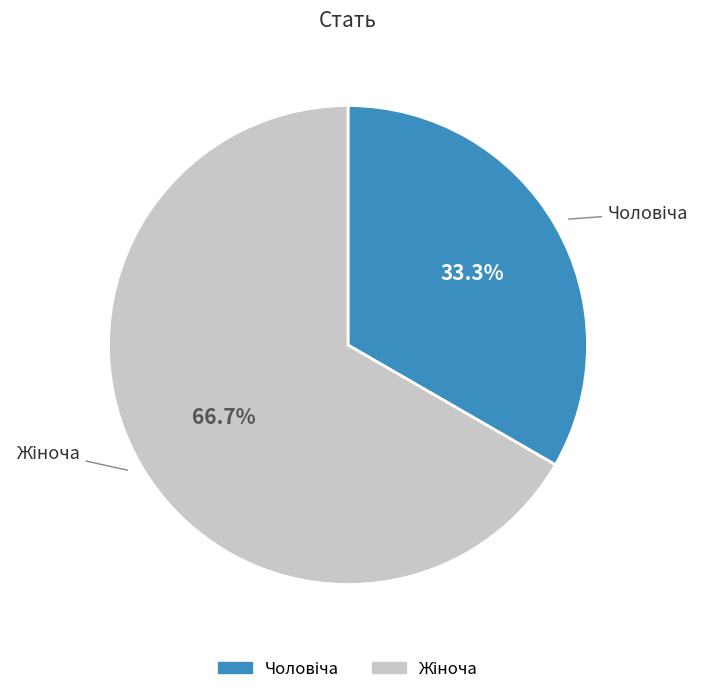

Does any single category account for the majority?

Yes